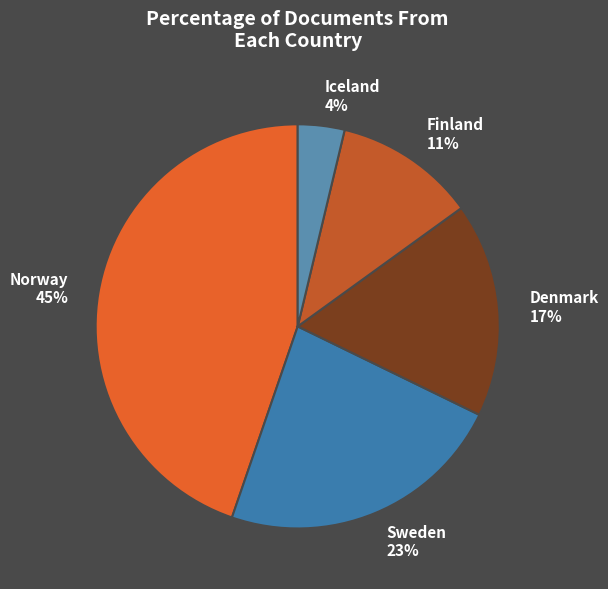

Do Denmark and Finland together represent more than half of the pie?

No